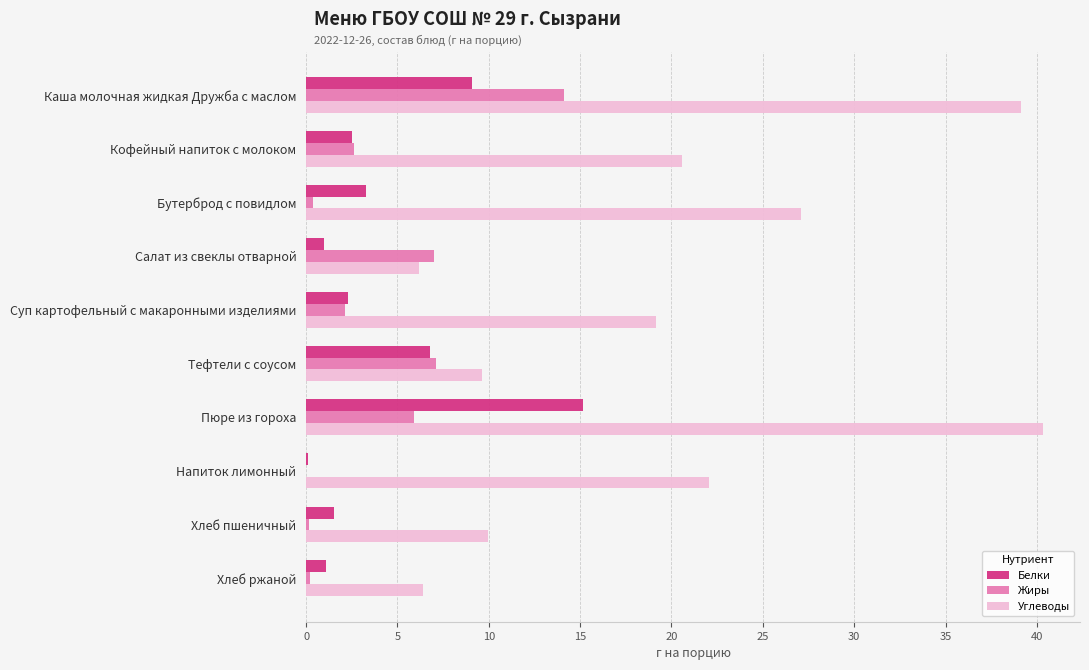

What is the maximum value shown in the chart?

40.3